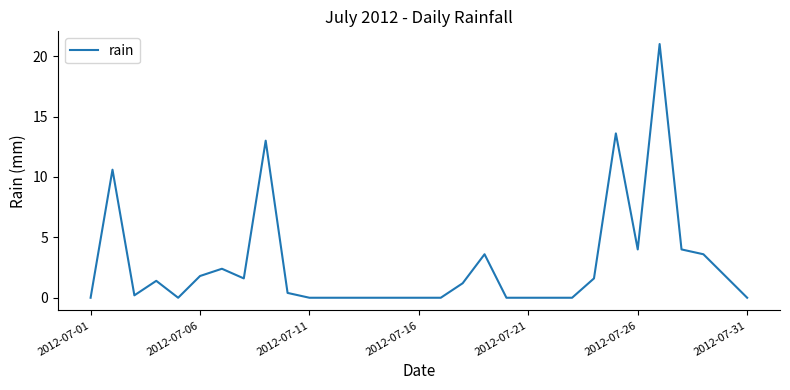

Is this an area chart (filled region under the line)?

No